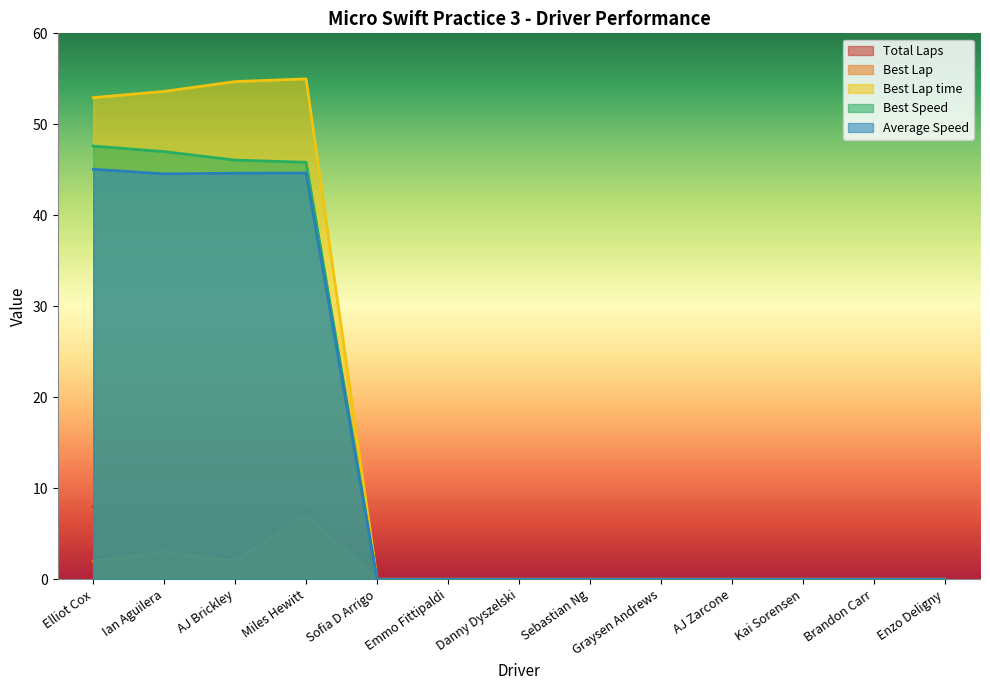

At which label is Total Laps closest to 4?

Elliot Cox